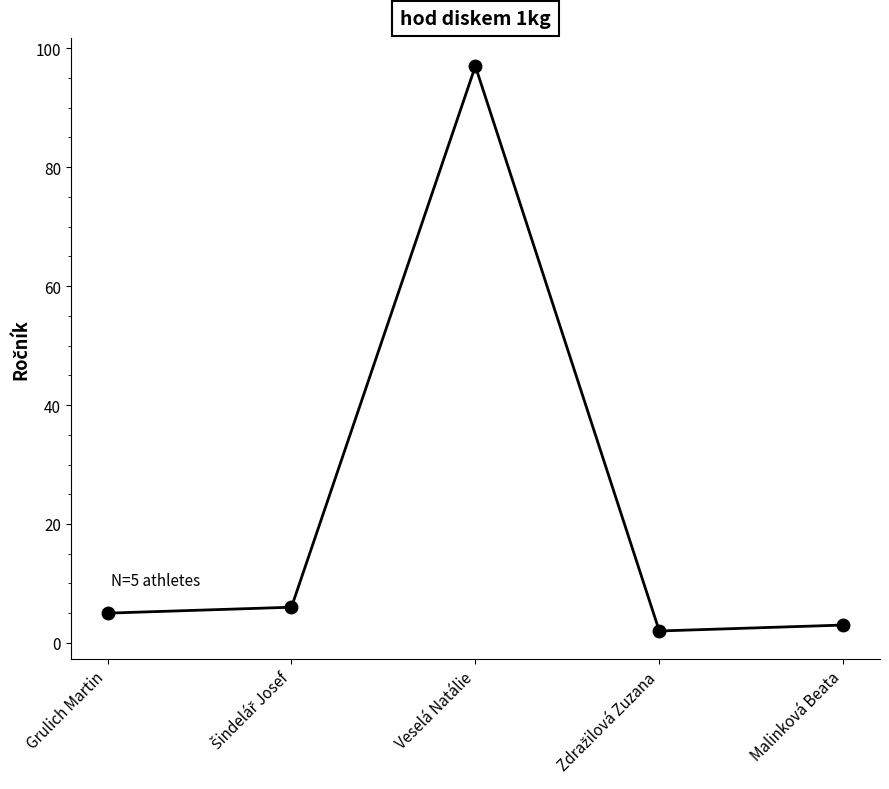

How many points are lower than both their immediate neighbors (excluding endpoints)?

1